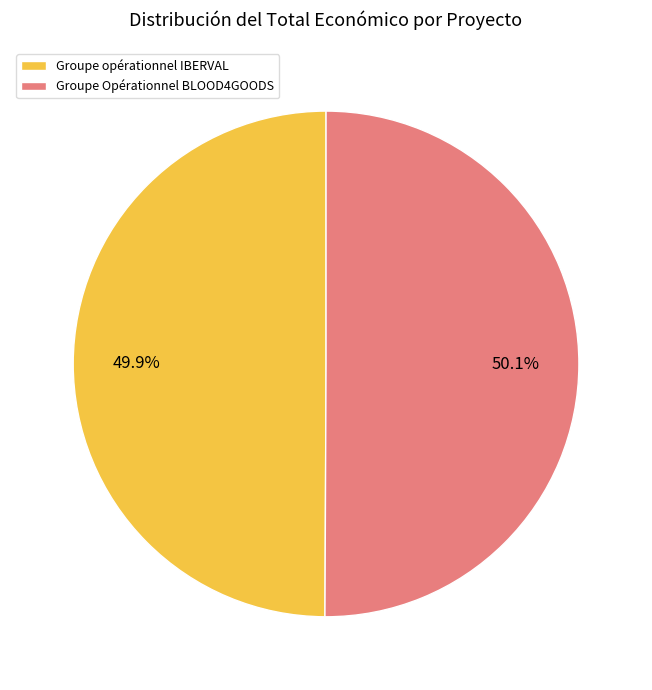

Do Groupe opérationnel IBERVAL and Groupe Opérationnel BLOOD4GOODS together represent more than half of the pie?

Yes